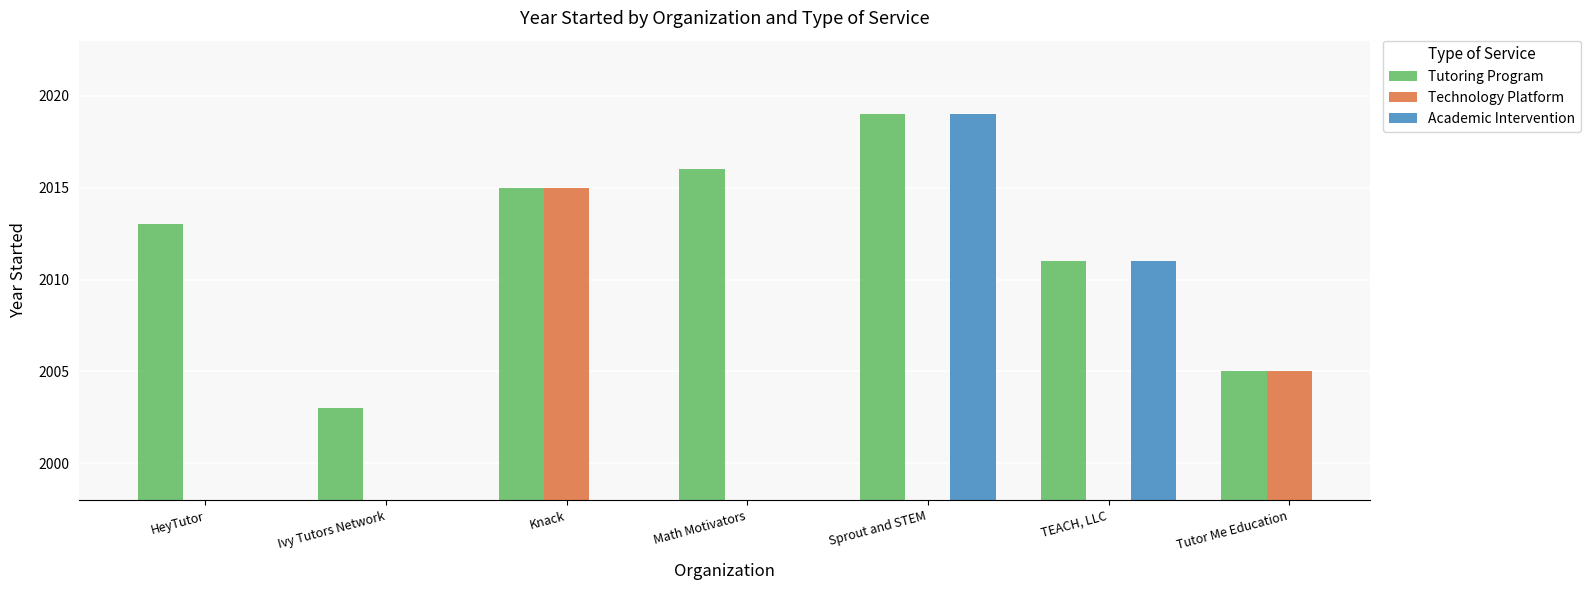

What is the minimum value for Tutoring Program?

2003